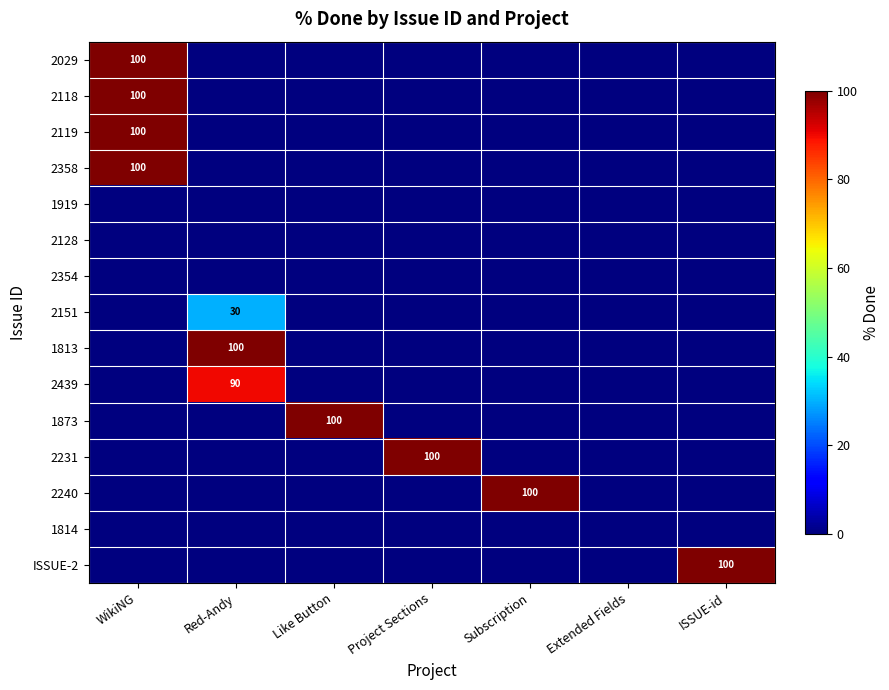

What is the greatest value displayed?

100